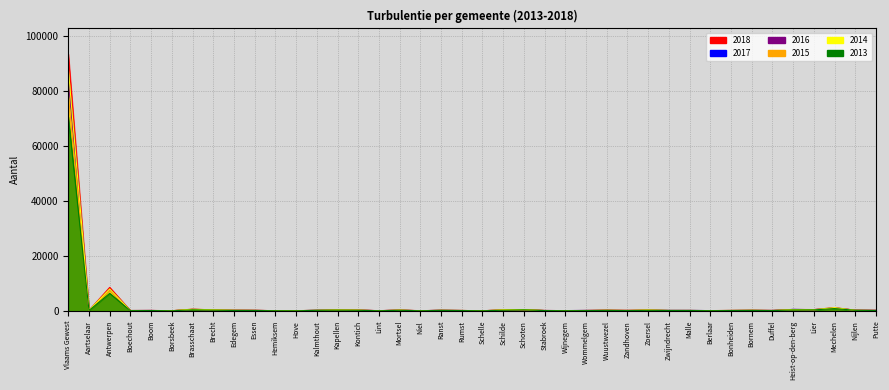

How many values in the 2015 series exceed 209?

19